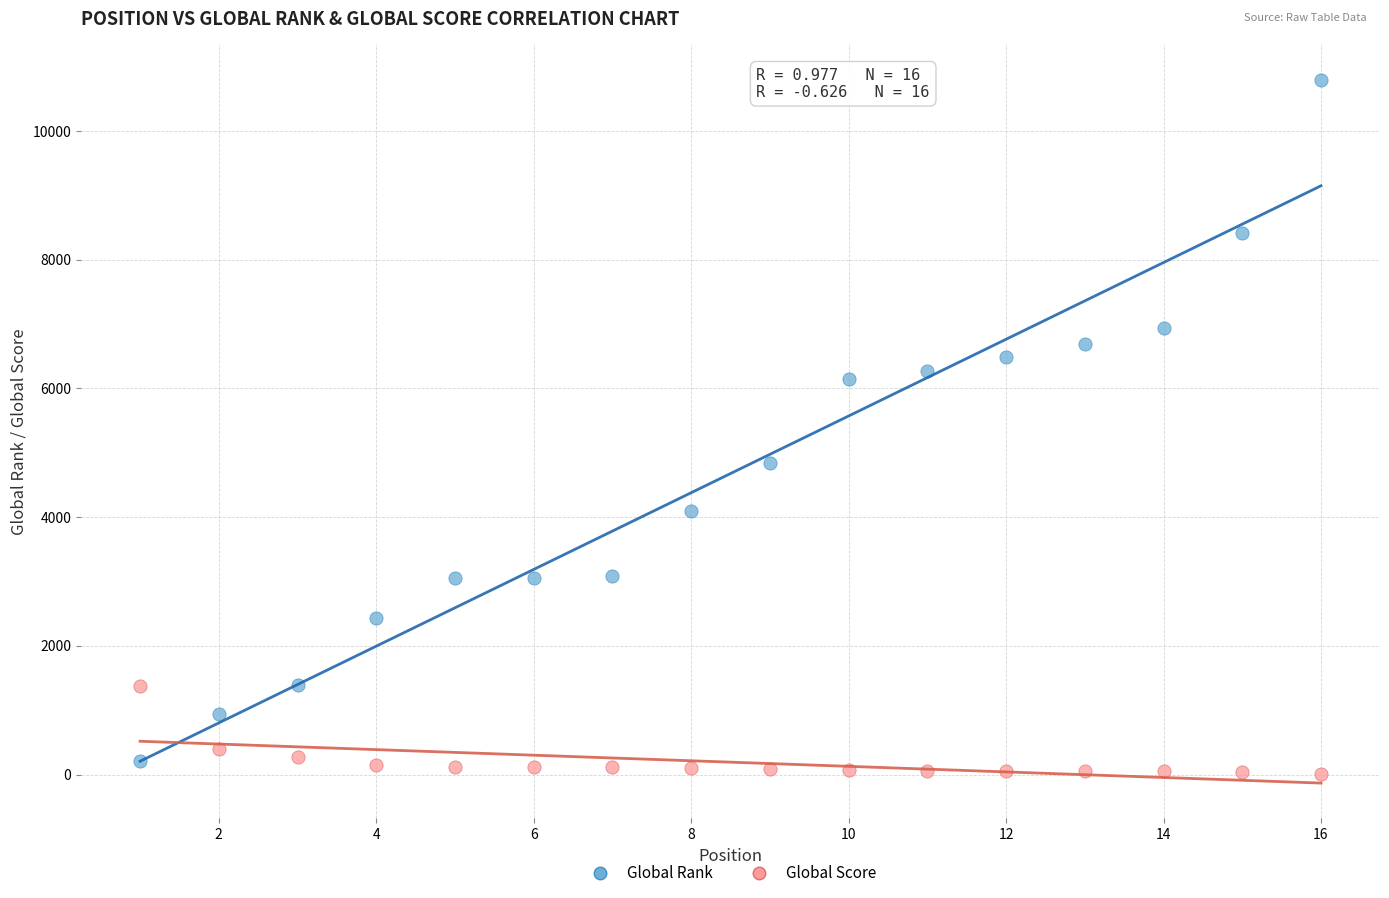

Which series contains the lowest Y value?

Global Score